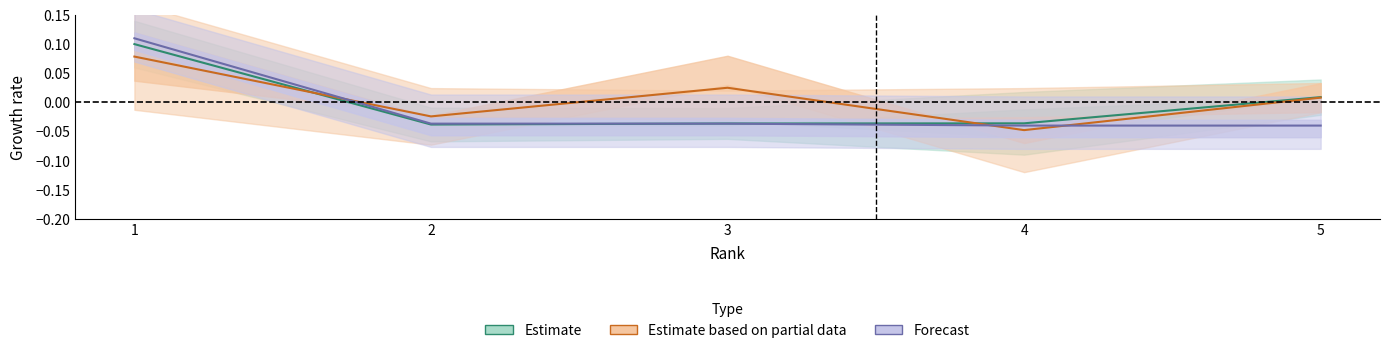

How many interior local valleys does the Estimate based on partial data series have?

2